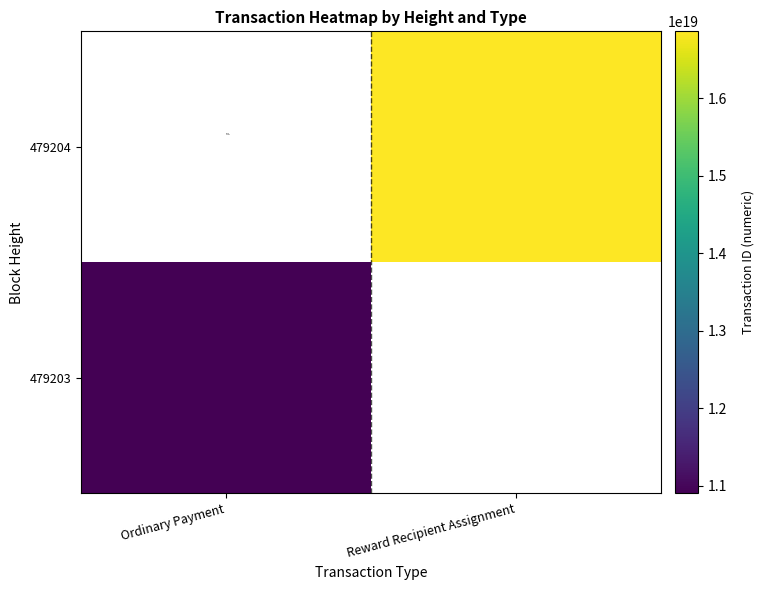

Is the value of 479204 at Ordinary Payment greater than the value of 479203 at Ordinary Payment?

No